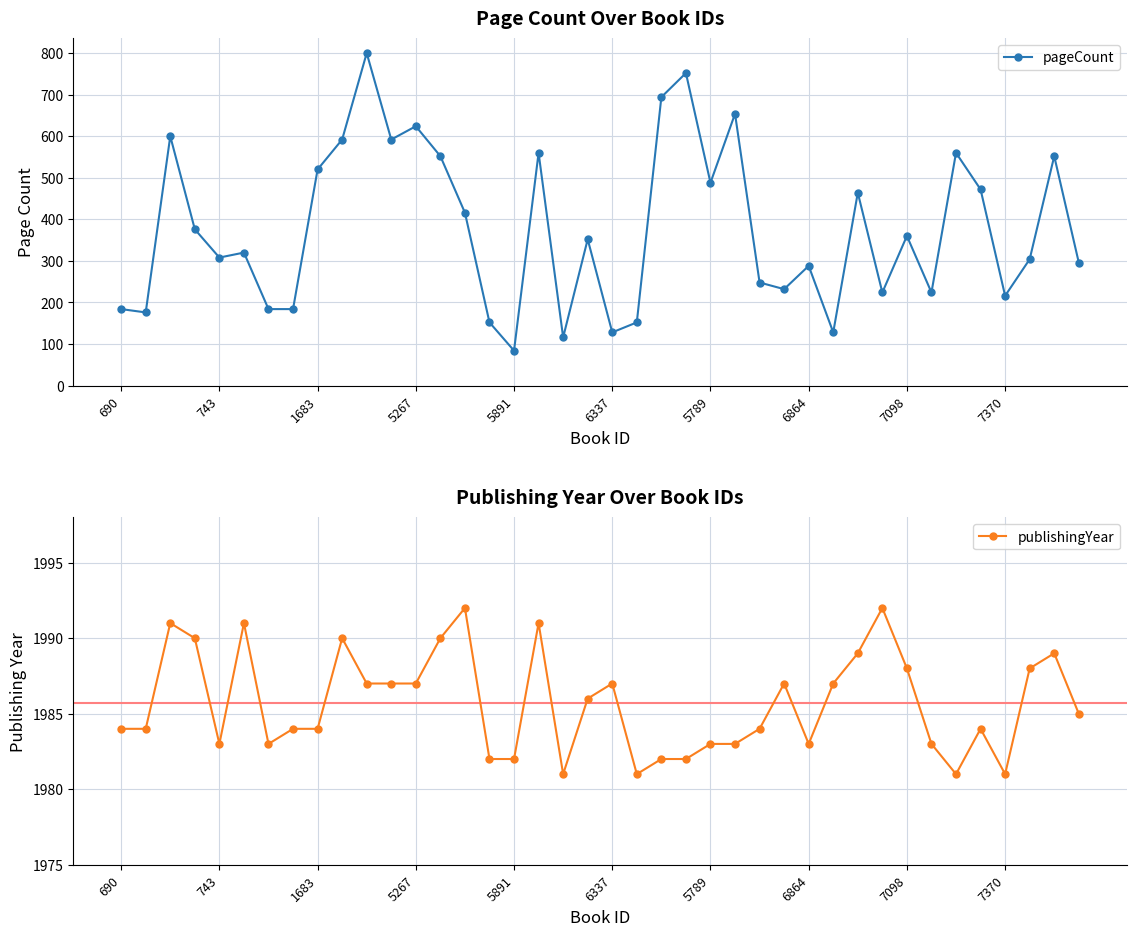

What is the label of the 28th point from the left?

27